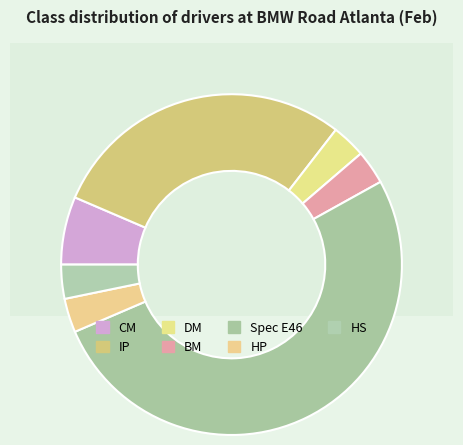

To the nearest percent, what is the average slice percentage?

14%